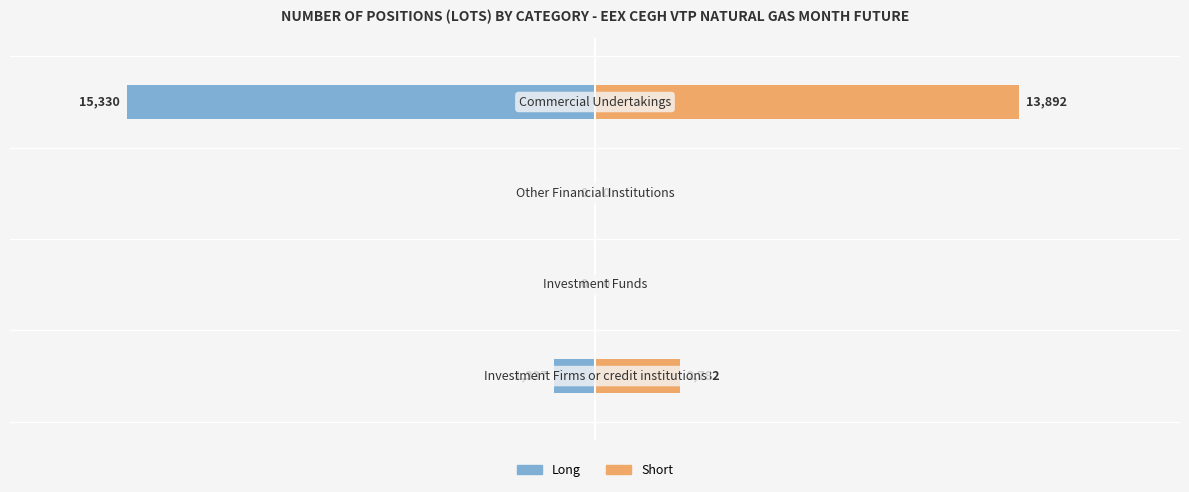

True or false: Long has a value of -7408 at 1.

False